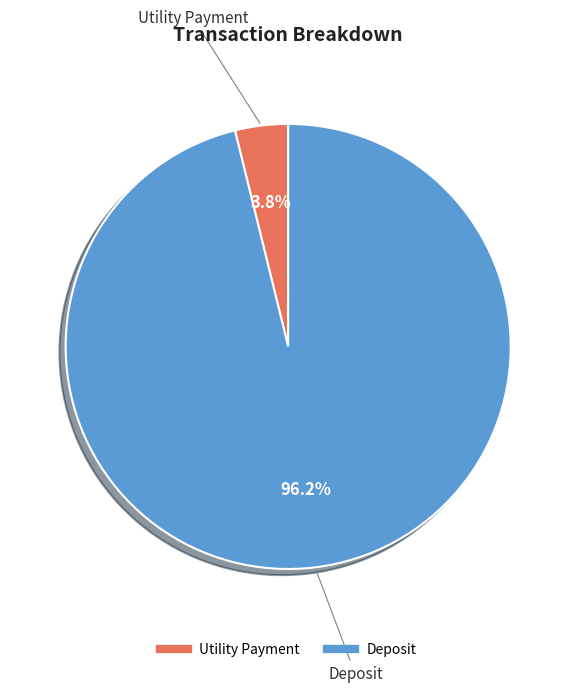

Rank the categories by value from lowest to highest.

Utility Payment, Deposit